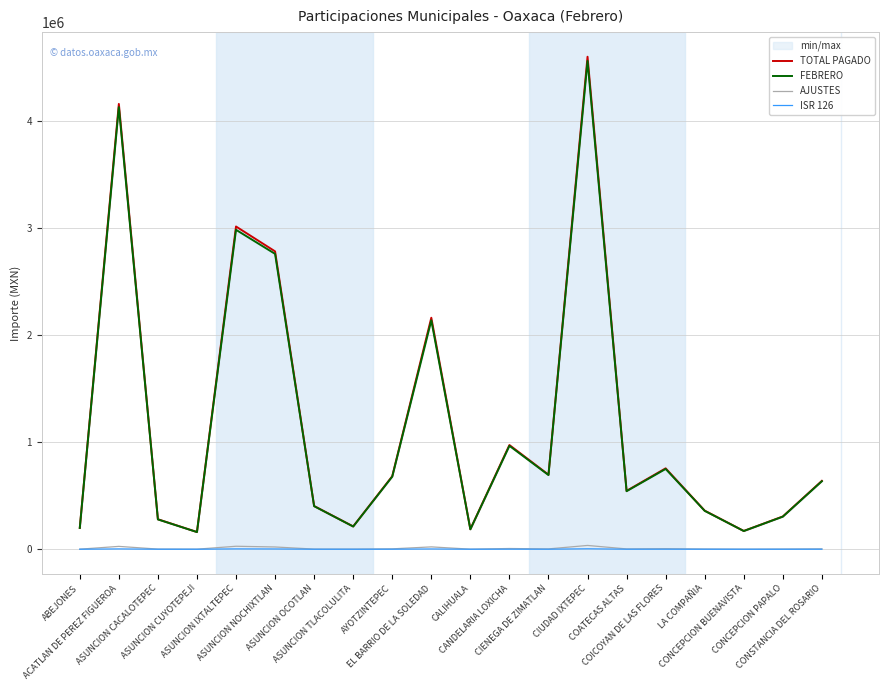

What is the total value across all series at LA COMPAÑIA?

720978